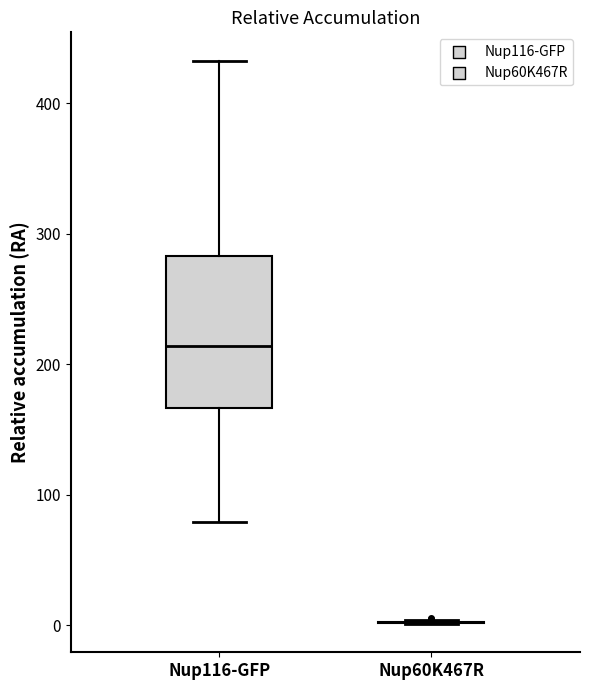

Which box is the tallest, from its lower edge to its upper edge?

Nup116-GFP